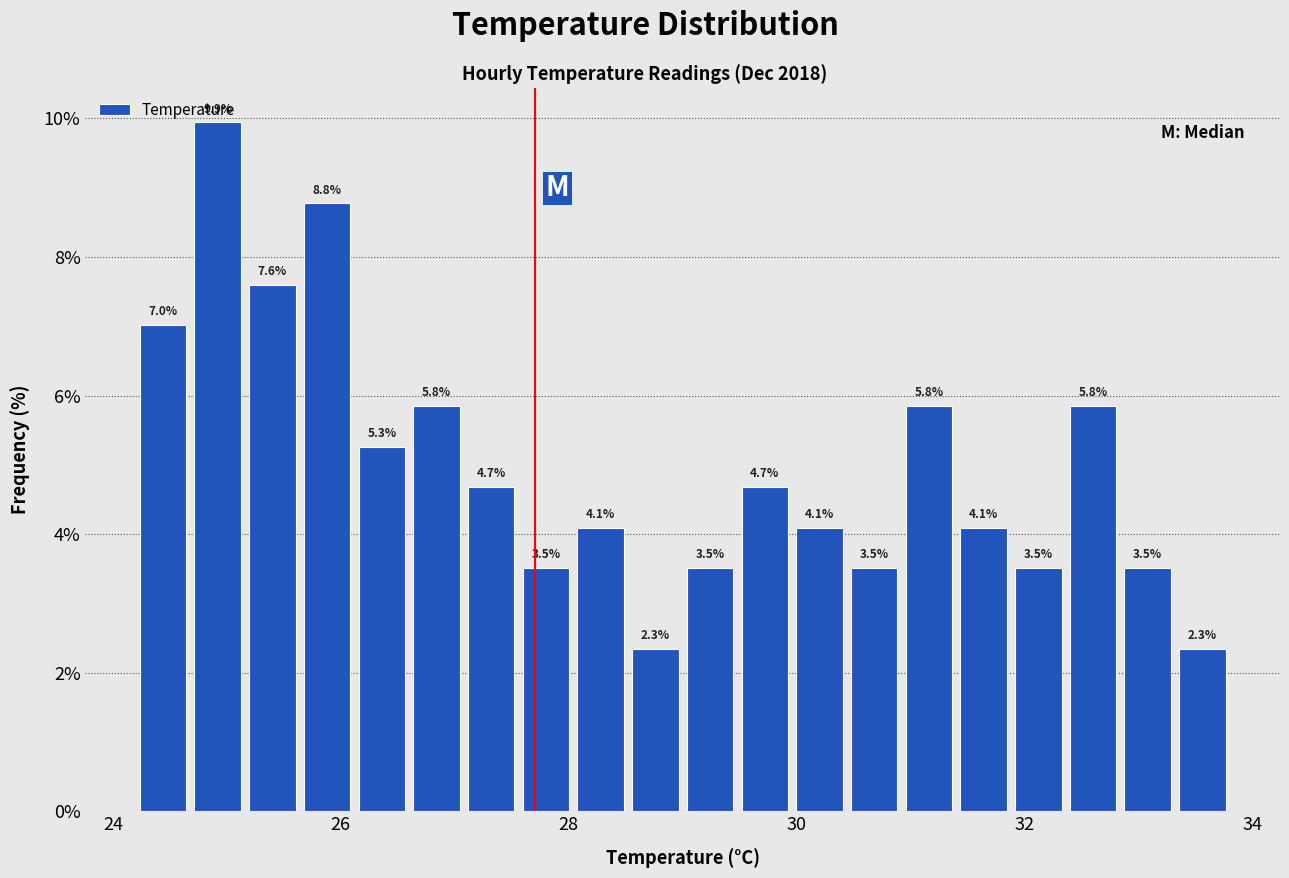

Around what value on the x-axis is the tallest bar? Give the approximate position of its centre, as read against the axis.

25.0